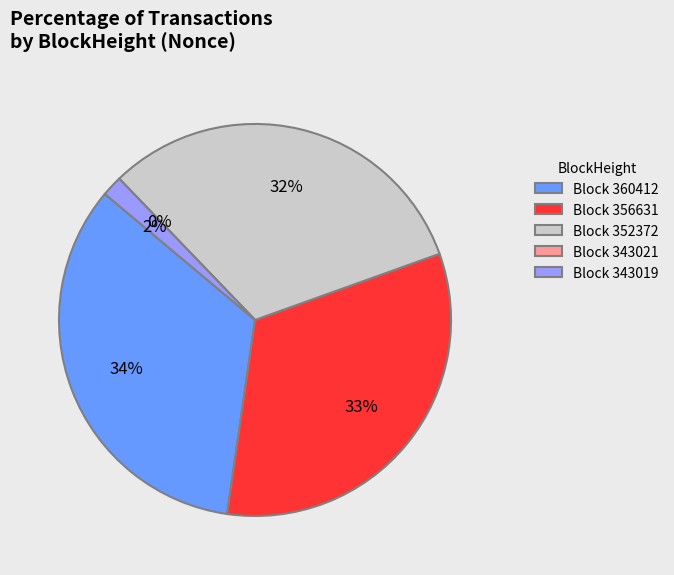

To the nearest percent, what portion does 360412 represent?

34%